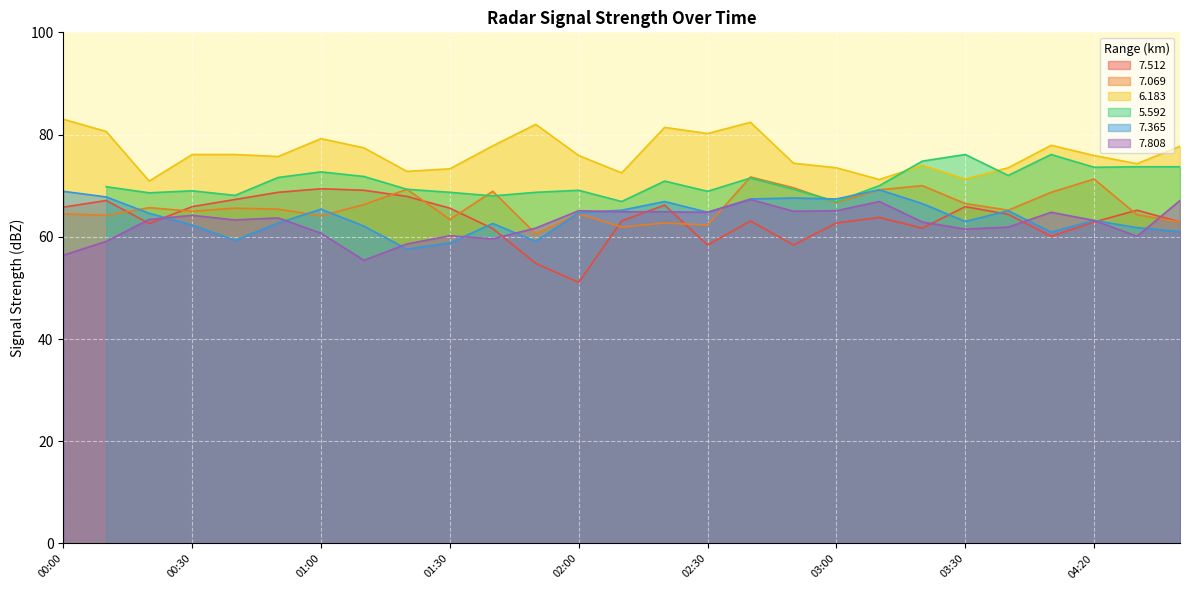

What is the lowest value of the 7.512 series?

51.1